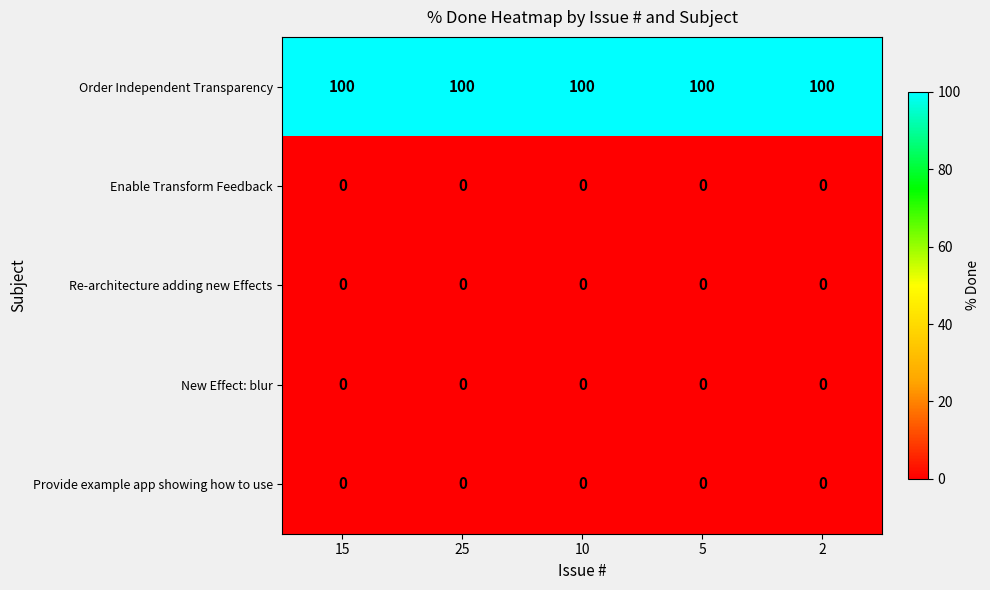

Which series has the largest total across all categories?

Order Independent Transparency